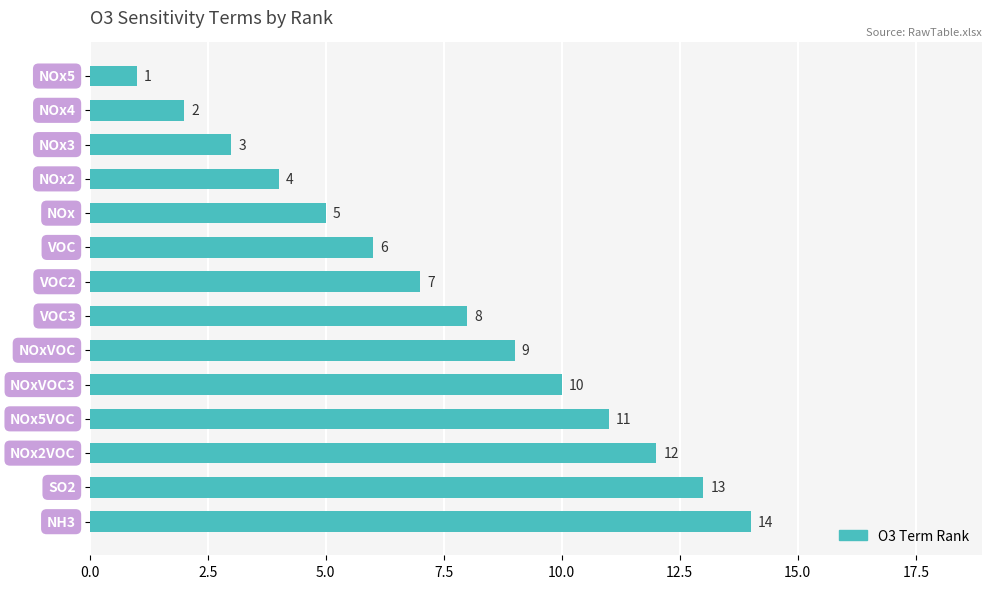

What is the difference between the maximum and minimum values?

13